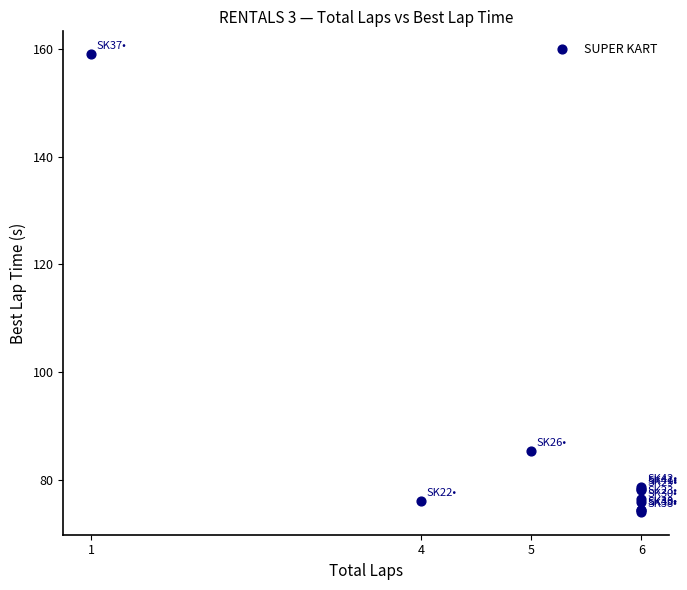

What Y value in the scatter plot is closest to 116?

85.5